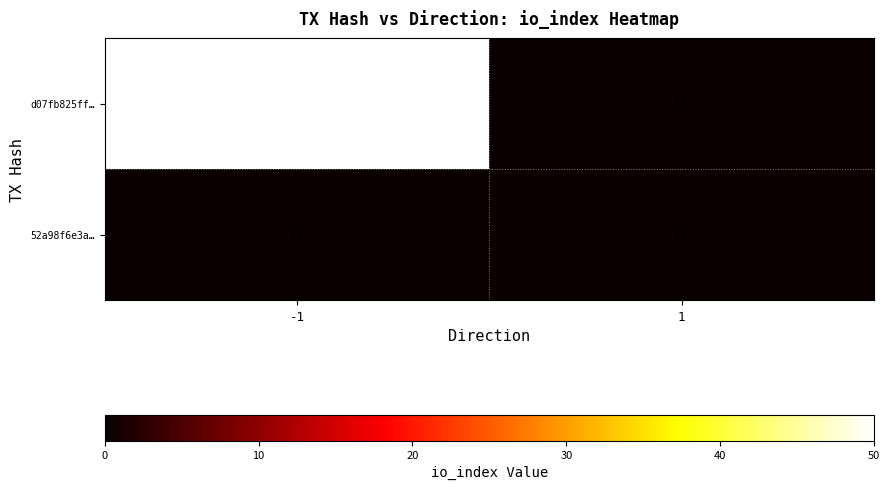

At which category is the sum across all series the highest?

-1